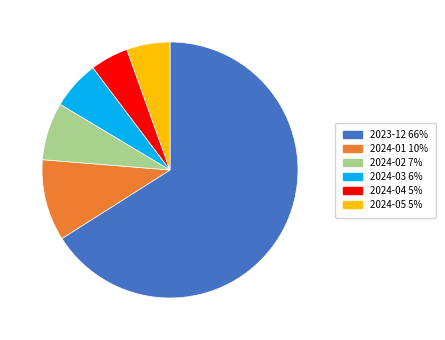

Does 2023-12 account for over 50% of the chart?

Yes